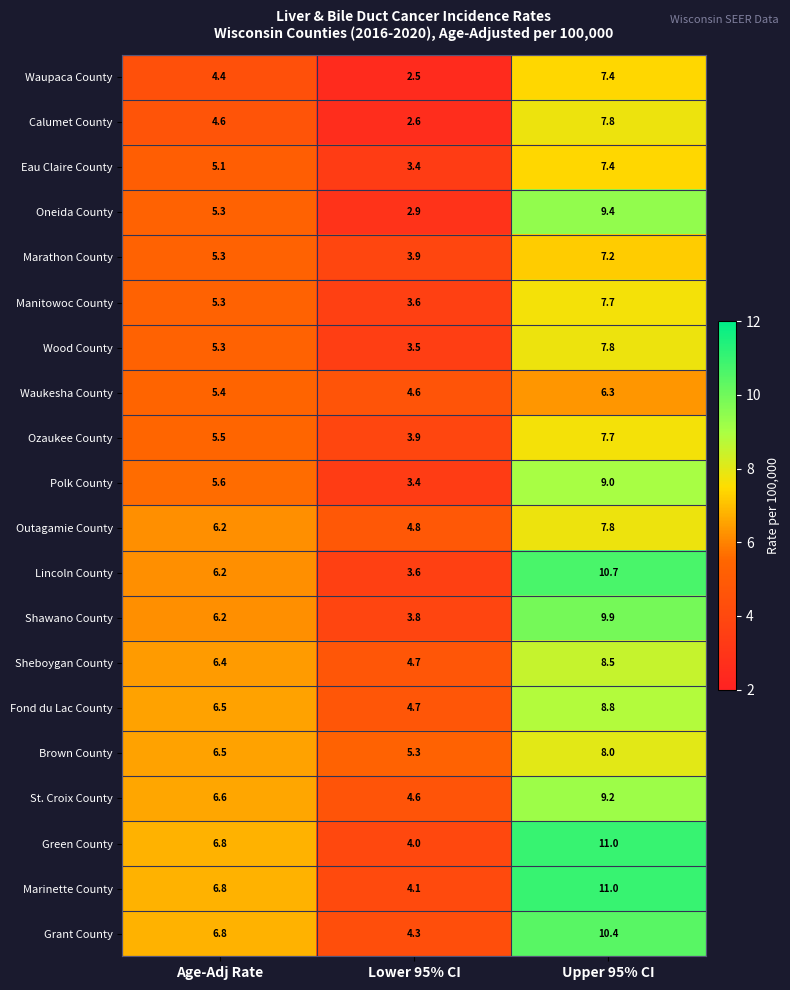

How many data points in Waukesha County are above 5?

2